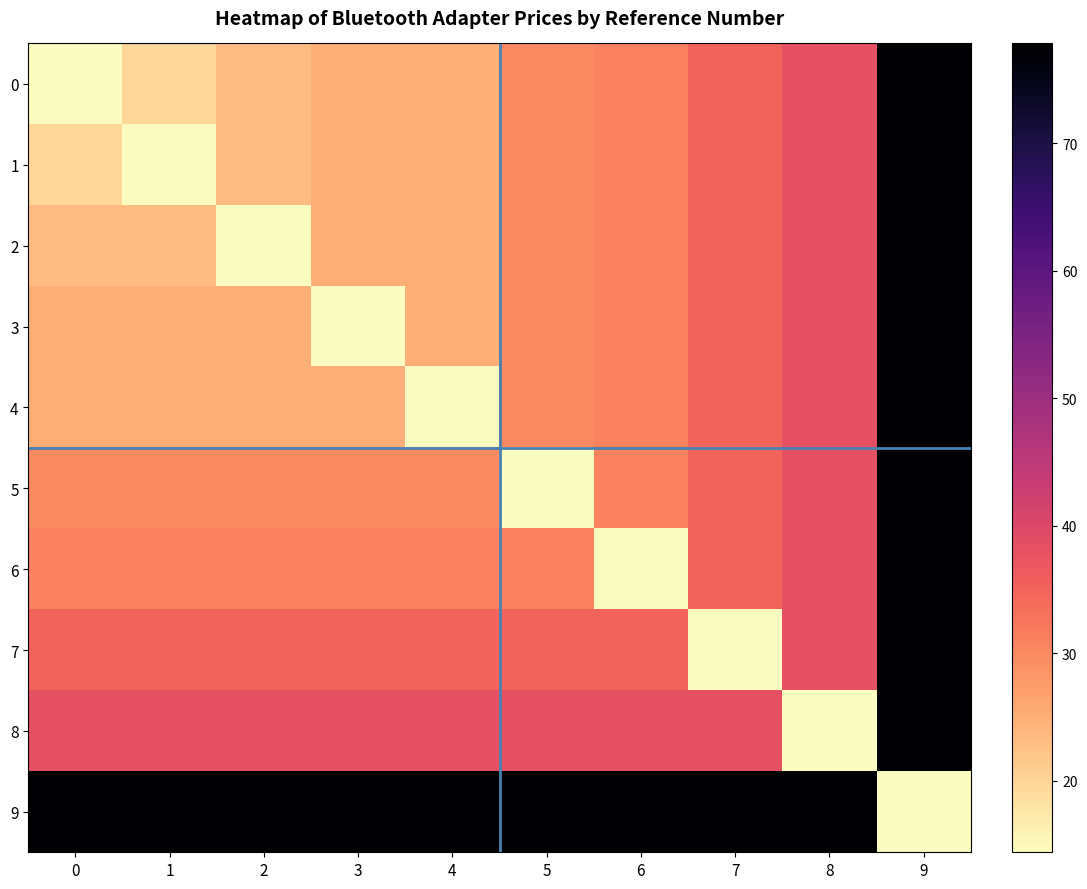

What is the total value across all series at 8?

399.1